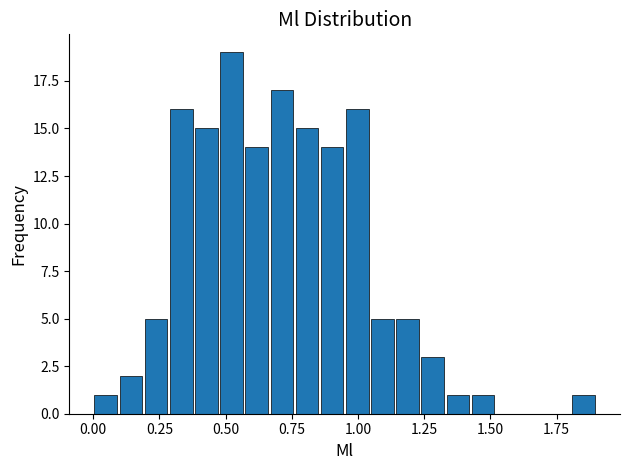

Around what value on the x-axis is the tallest bar? Give the approximate position of its centre, as read against the axis.

0.50